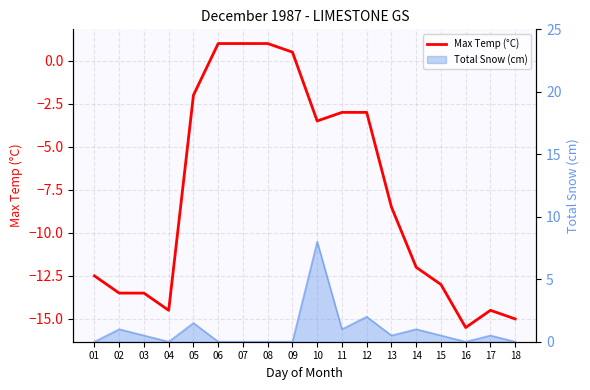

What is the difference between the values at 15 and 14?

1.0